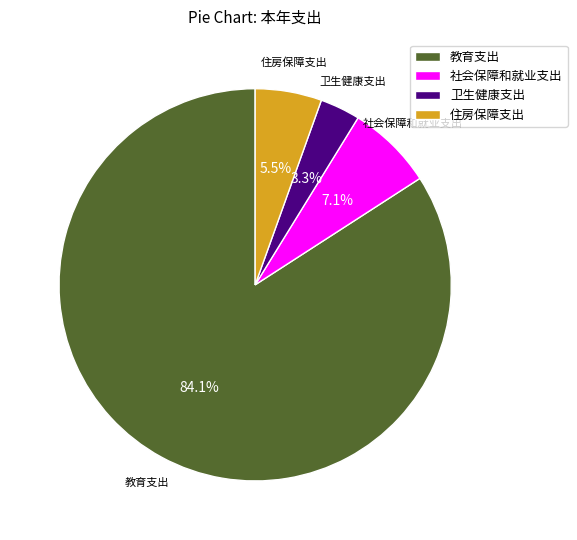

Which slice is the smallest?

卫生健康支出